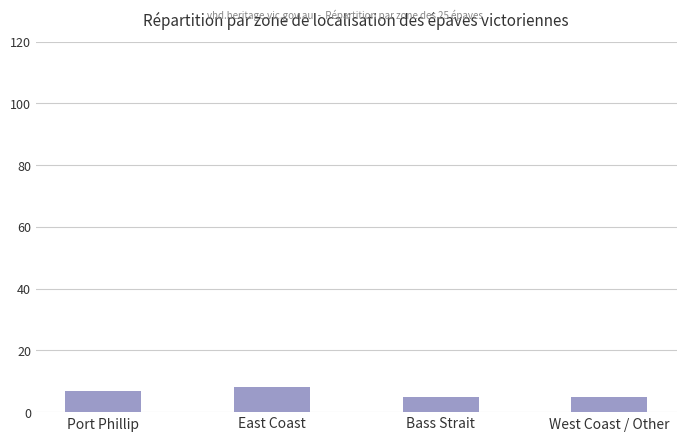

What is the greatest value displayed?

8